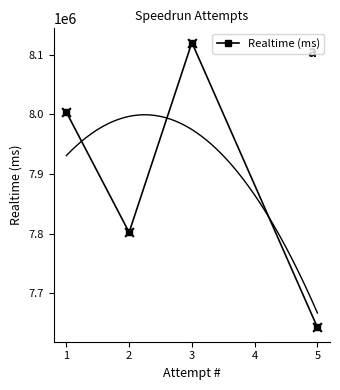

In Realtime (ms), how many points are lower than both neighbors (excluding endpoints)?

1